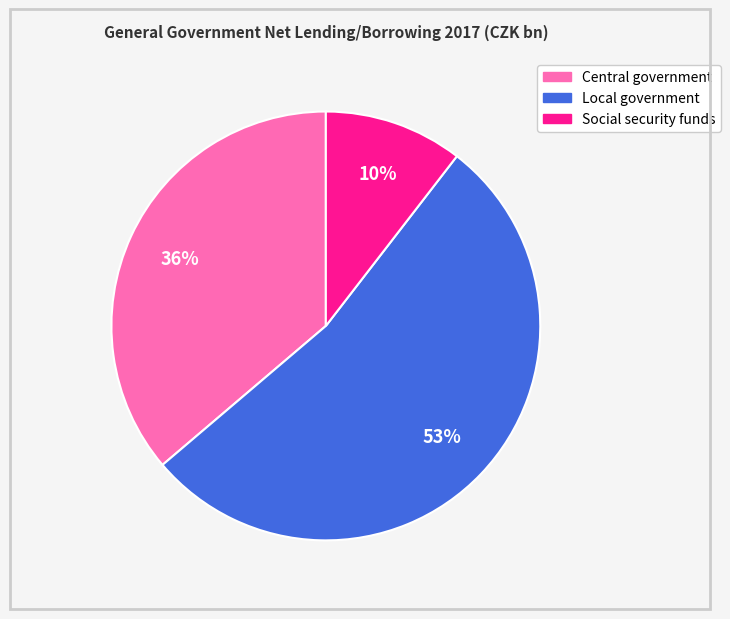

True or false: Central government accounts for 26% of the total.

False